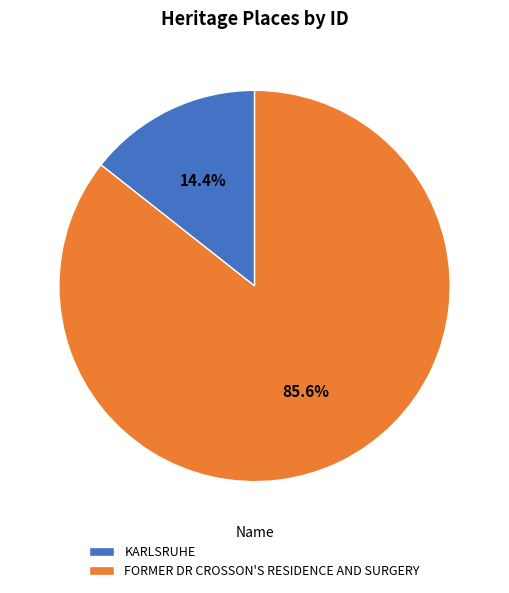

Combined, what portion of the pie is KARLSRUHE and FORMER DR CROSSON'S RESIDENCE AND SURGERY?

100.0%